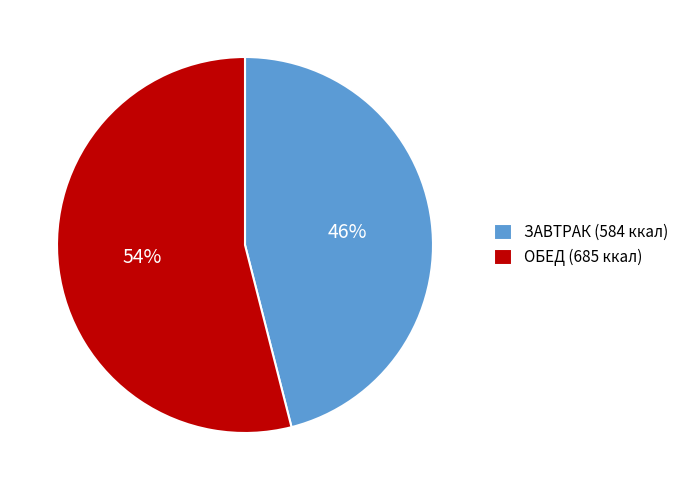

Combined, do ОБЕД (685 ккал) and ЗАВТРАК (584 ккал) account for over 50%?

Yes